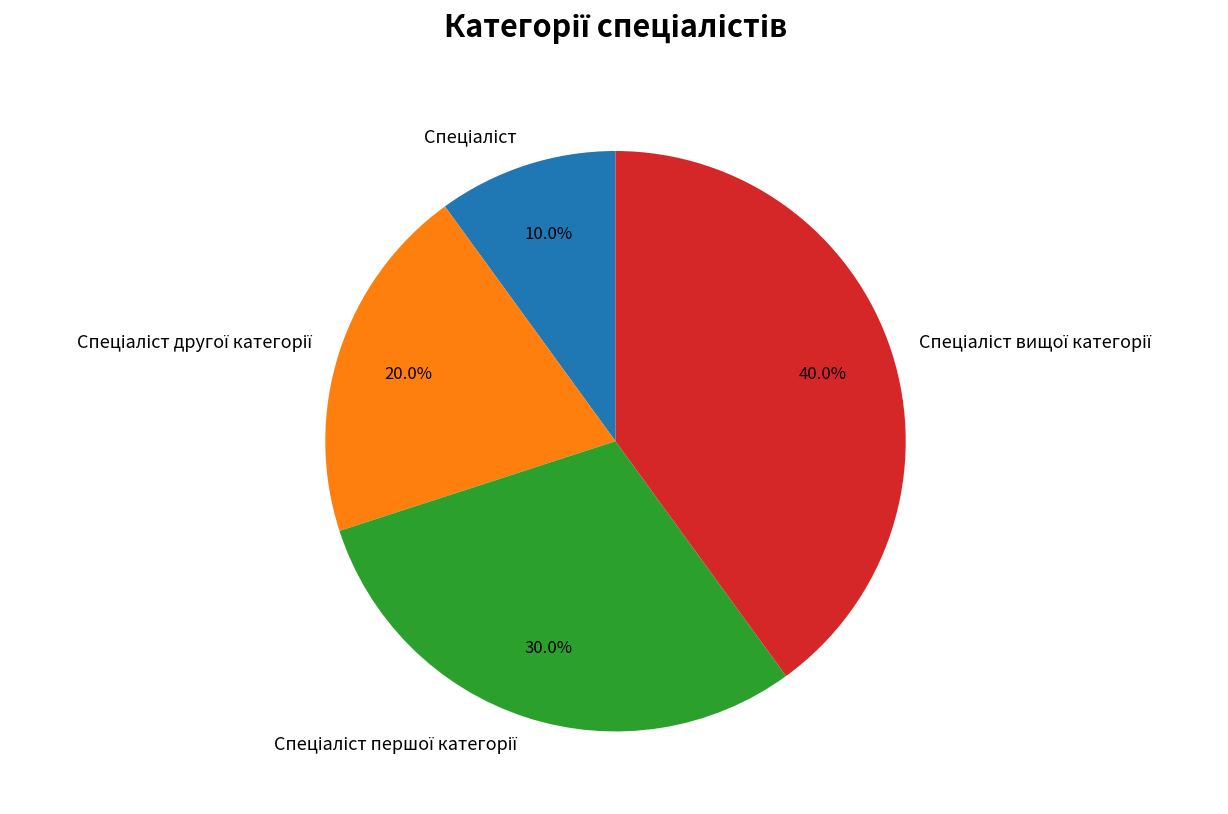

Is there any slice that represents more than half of the pie?

No